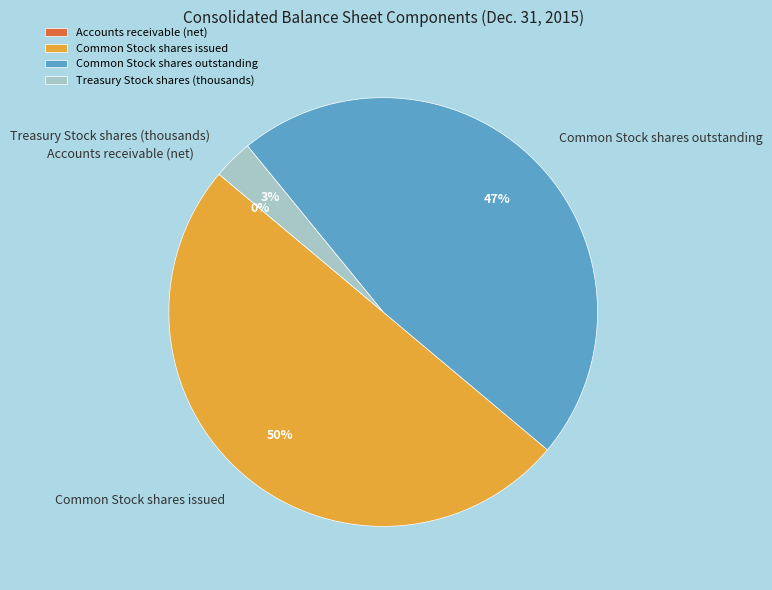

To the nearest percent, what percentage of the pie is Common Stock shares issued?

50%